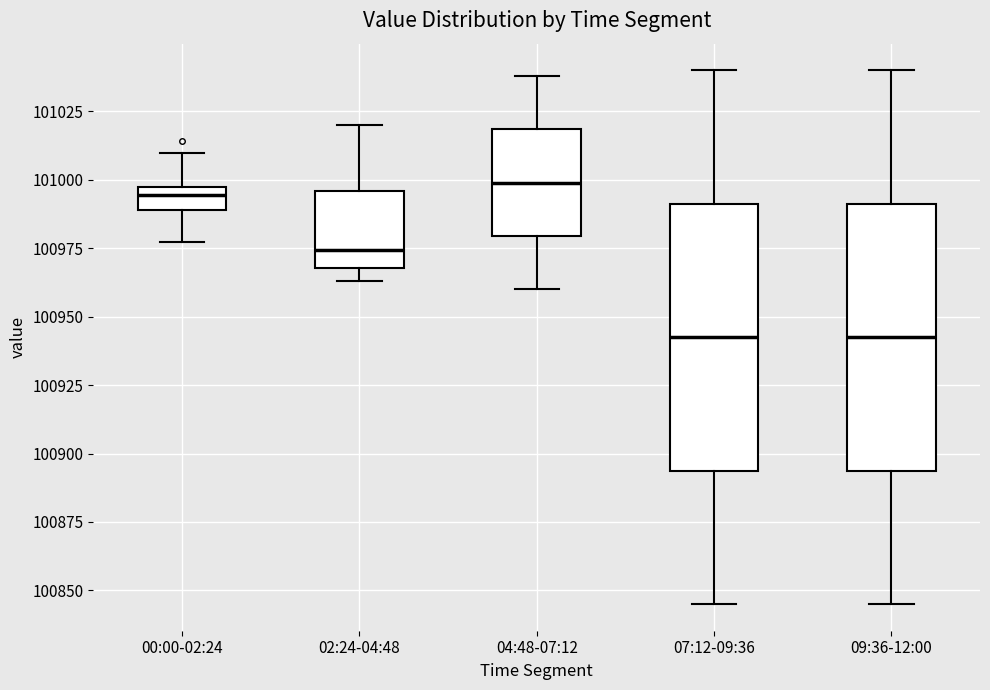

Where does the median line of the box for 09:36-12:00 sit on the y-axis? The values are not printed on the chart, so give them approximately, as read against the axis.

100945